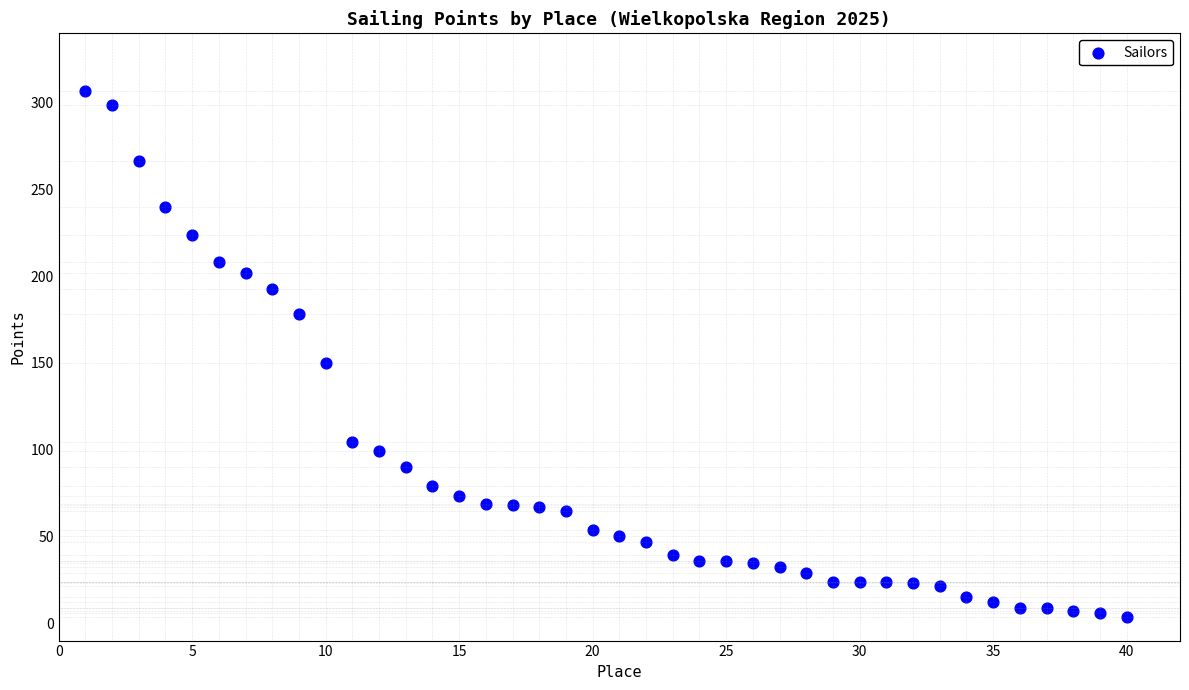

What is the range of X values (max minus min)?

39.0